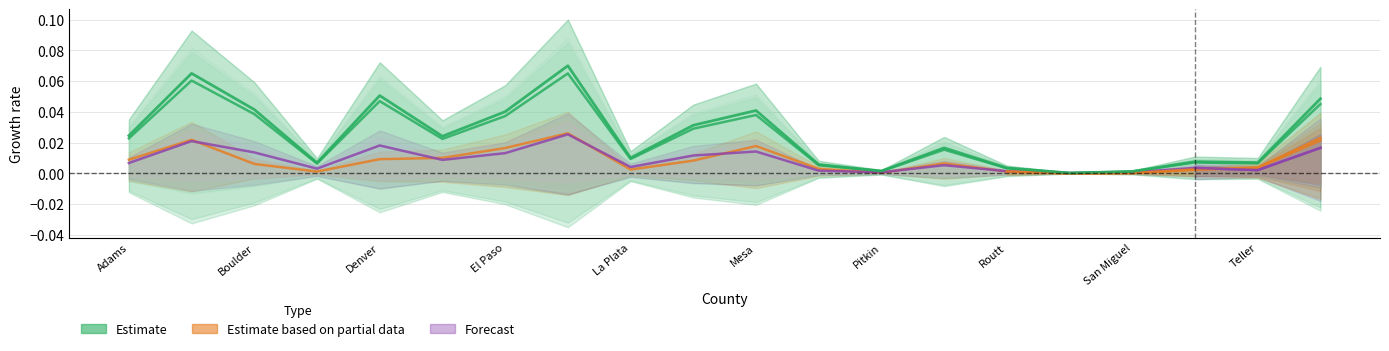

What is the label of the 2nd point from the left?

Arapahoe